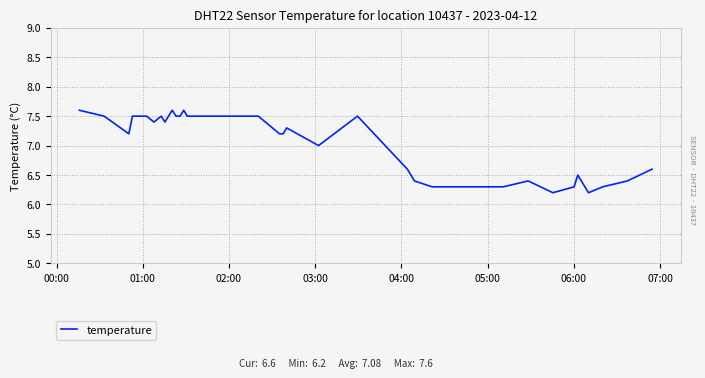

What is the smallest value displayed?

6.2